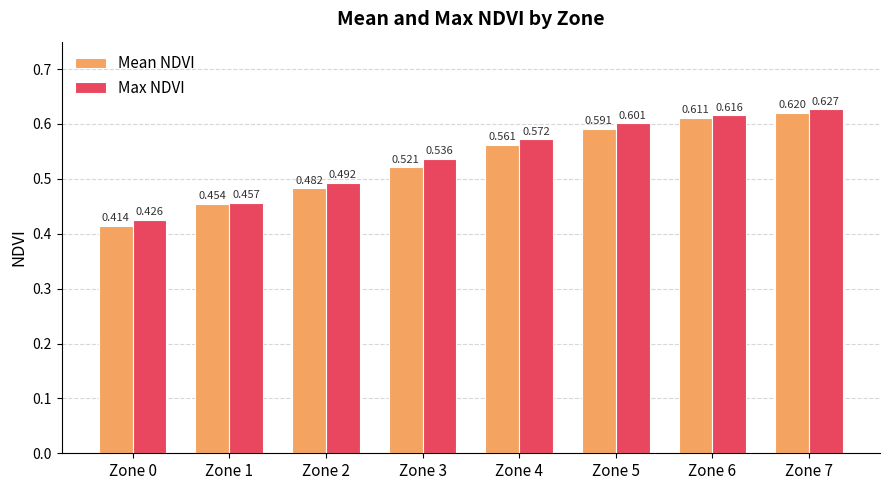

Is the value of Max NDVI at Zone 1 greater than the value of Mean NDVI at Zone 6?

No